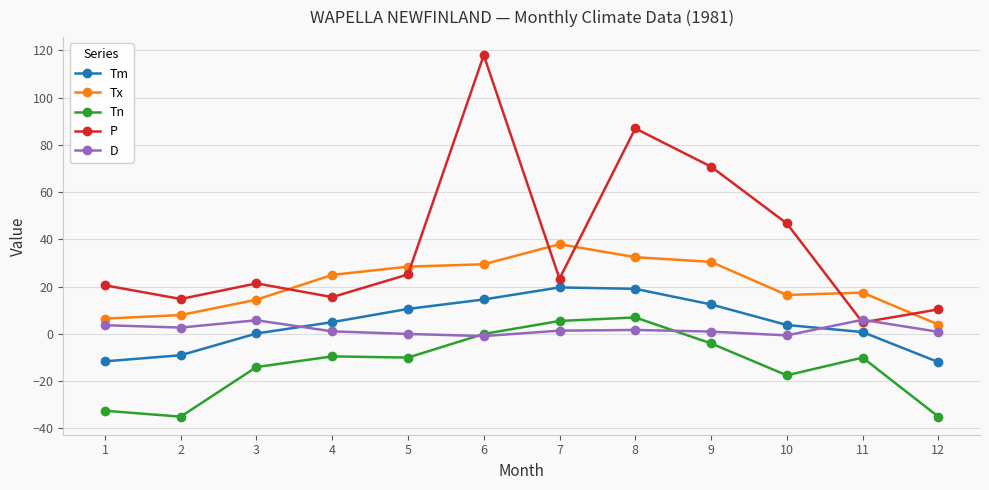

How many data points in P are above 23?

6